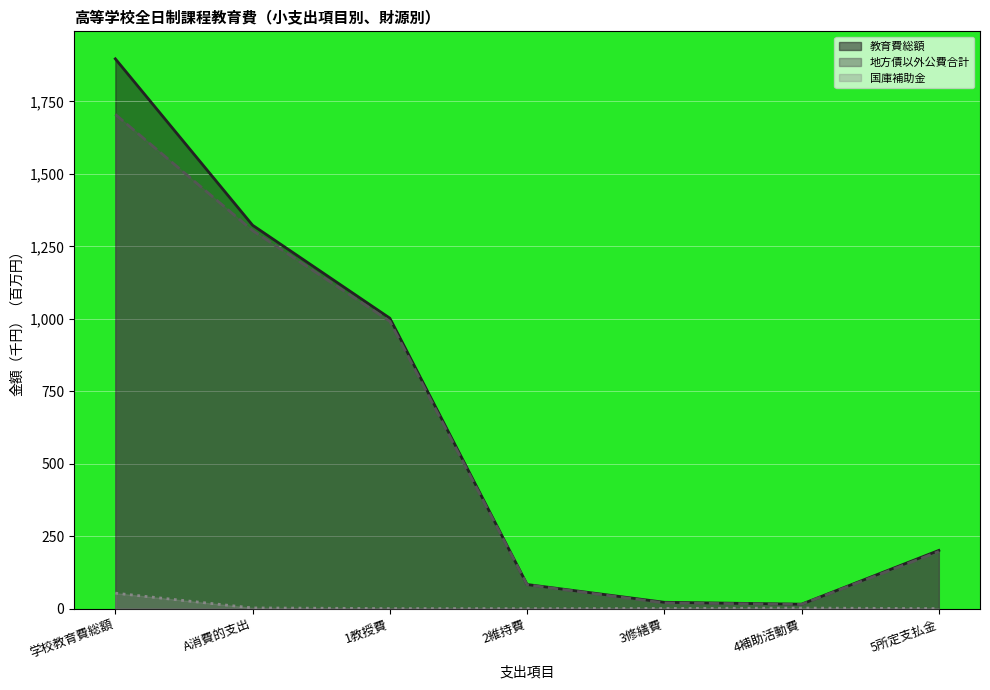

Reading right to left, list all the values displayed in this chart.

教育費総額: 200.7	15.2	21.7	83.1	1002.2	1322.9	1897.2
地方債以外公費合計: 197.0	14.6	19.5	82.0	991.5	1304.6	1705.4
国庫補助金: 0.0	1.8	0.4	0.0	0.1	2.2	53.2